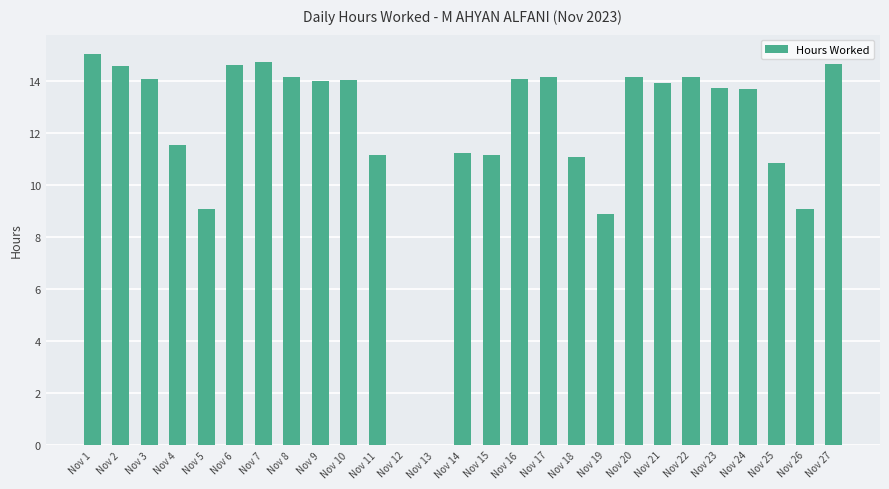

Where is the data nearest to the value 7?

Nov 19